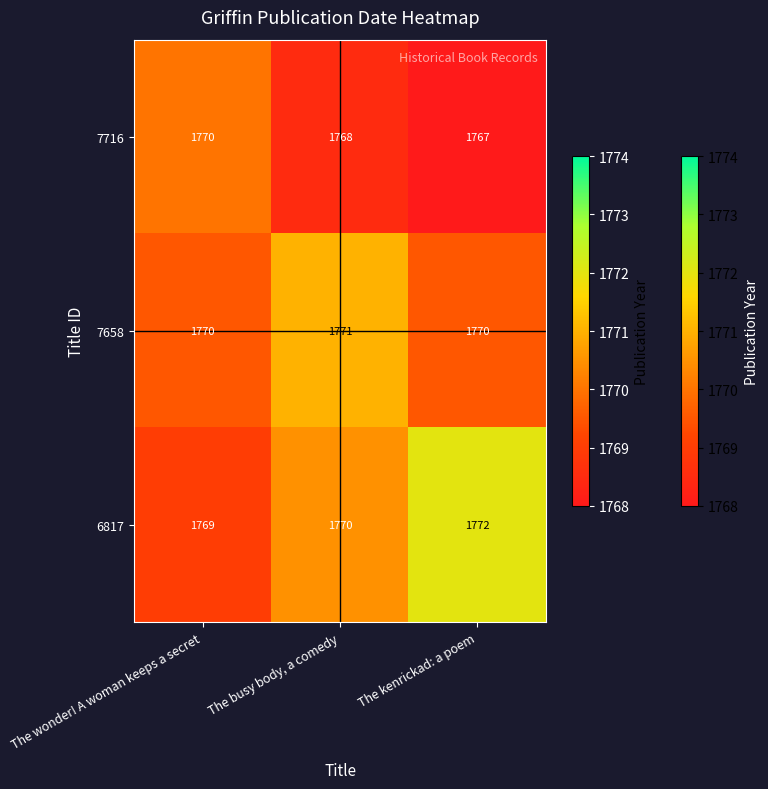

What is the sum of all 7716 values?

5305